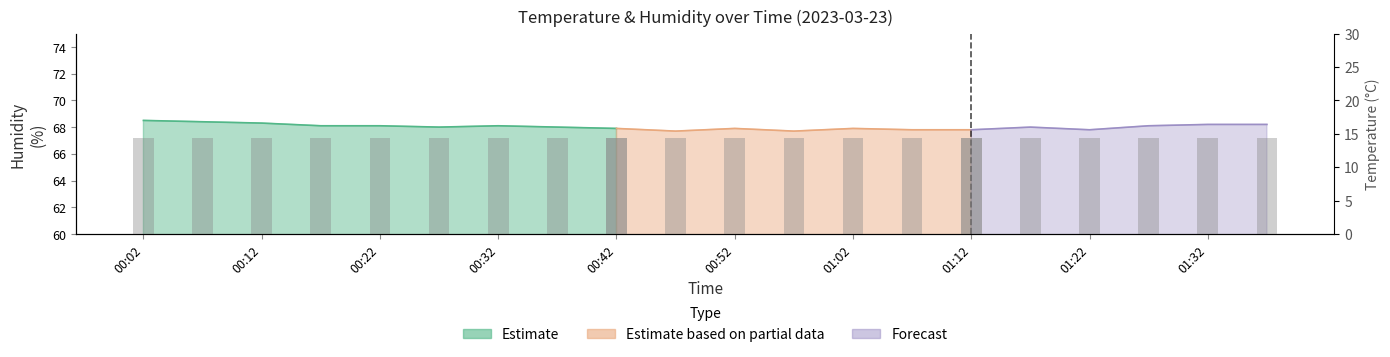

The value at 00:12 is 14.3. True or false?

True